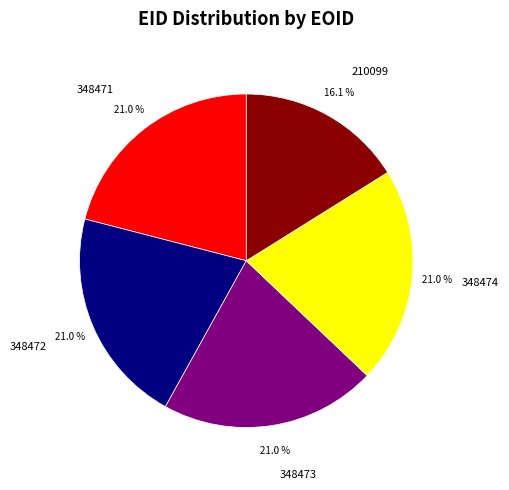

How much of the chart is everything except 210099?

83.9%